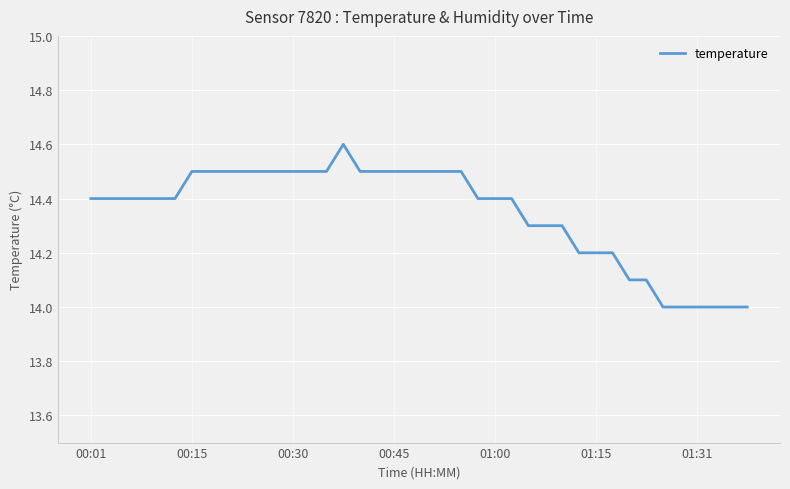

What is the minimum value shown in the chart?

14.0